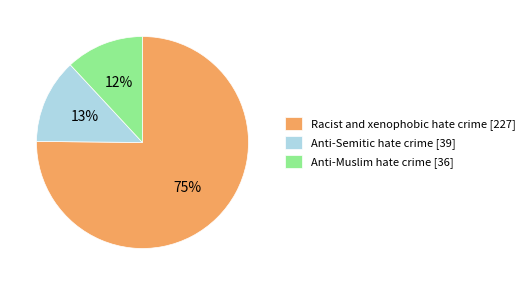

Which has a higher value, Anti-Muslim hate crime [36] or Anti-Semitic hate crime [39]?

Anti-Semitic hate crime [39]